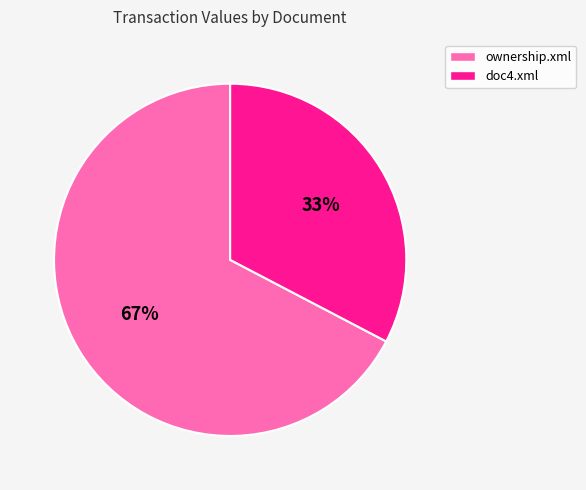

Is there any slice that represents more than half of the pie?

Yes